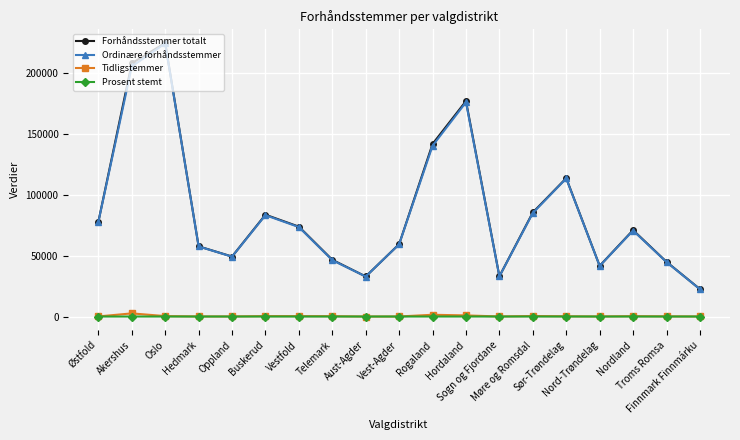

In Forhåndsstemmer totalt, how many points are lower than both neighbors (excluding endpoints)?

4